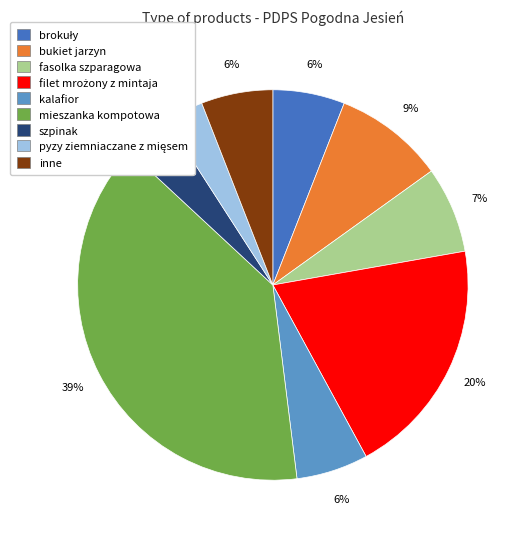

Is kalafior the majority of the pie?

No